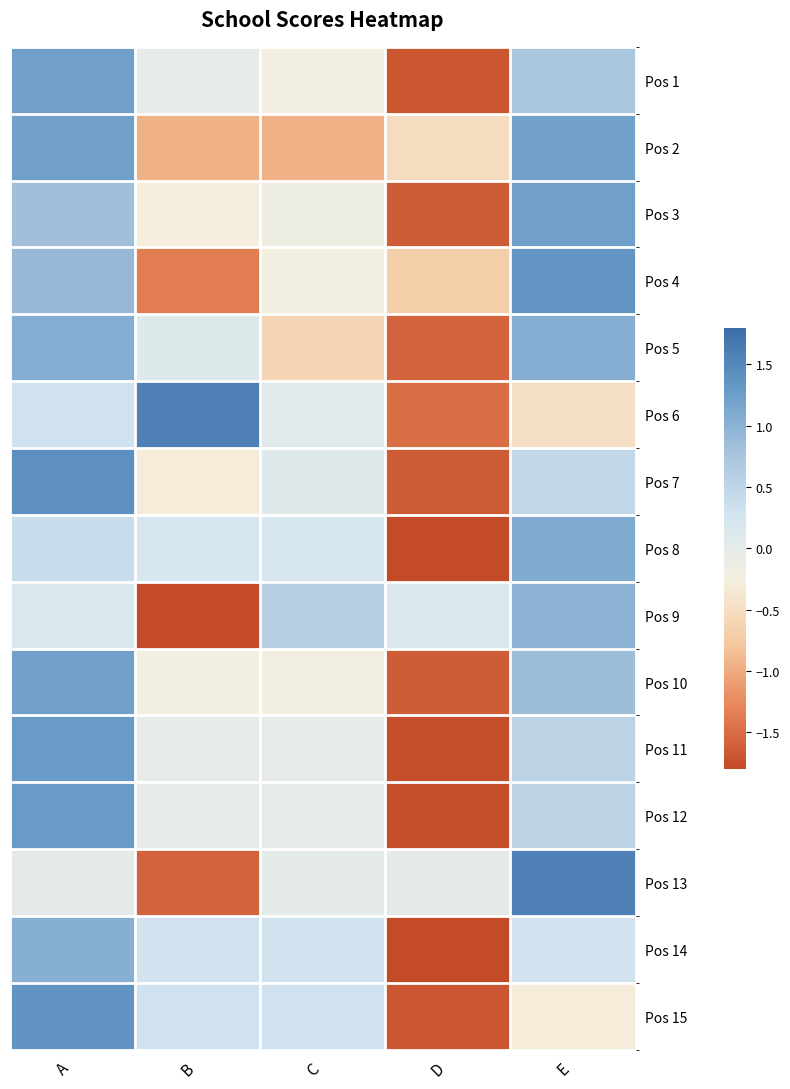

Reading right to left, transcribe all the data shown in this chart.

Pos 1: E=0.7	D=-1.7	C=-0.2	B=-0.0	A=1.2
Pos 2: E=1.2	D=-0.5	C=-1.0	B=-1.0	A=1.2
Pos 3: E=1.2	D=-1.6	C=-0.1	B=-0.3	A=0.8
Pos 4: E=1.4	D=-0.7	C=-0.2	B=-1.4	A=0.9
Pos 5: E=1.0	D=-1.6	C=-0.6	B=0.1	A=1.0
Pos 6: E=-0.5	D=-1.5	C=0.1	B=1.6	A=0.3
Pos 7: E=0.5	D=-1.6	C=0.1	B=-0.3	A=1.4
Pos 8: E=1.1	D=-1.9	C=0.2	B=0.2	A=0.4
Pos 9: E=1.0	D=0.2	C=0.6	B=-1.9	A=0.2
Pos 10: E=0.9	D=-1.6	C=-0.2	B=-0.2	A=1.2
Pos 11: E=0.5	D=-1.7	C=-0.0	B=-0.0	A=1.3
Pos 12: E=0.5	D=-1.7	C=-0.0	B=-0.0	A=1.3
Pos 13: E=1.6	D=0.0	C=0.0	B=-1.6	A=0.0
Pos 14: E=0.3	D=-1.9	C=0.3	B=0.3	A=1.0
Pos 15: E=-0.3	D=-1.7	C=0.3	B=0.3	A=1.4